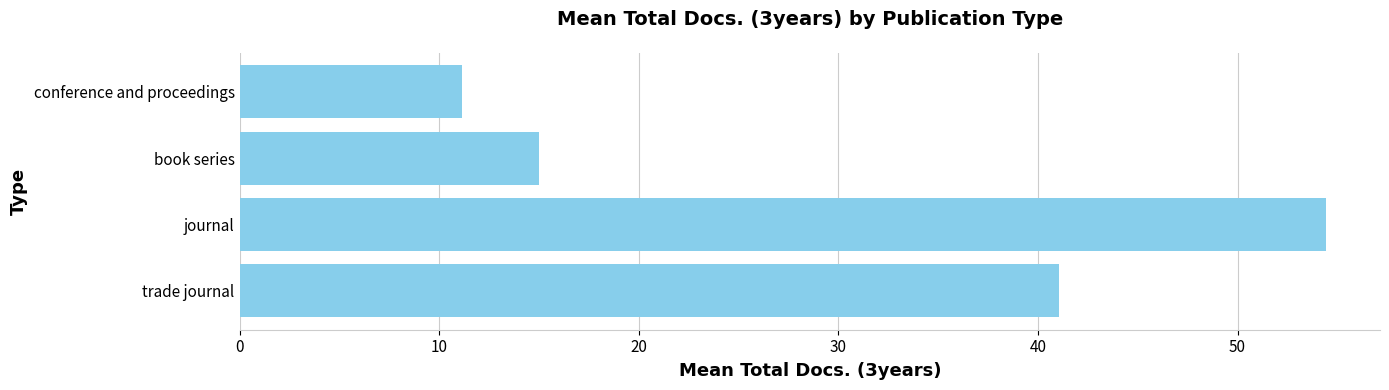

Where is the data nearest to the value 32?

trade journal